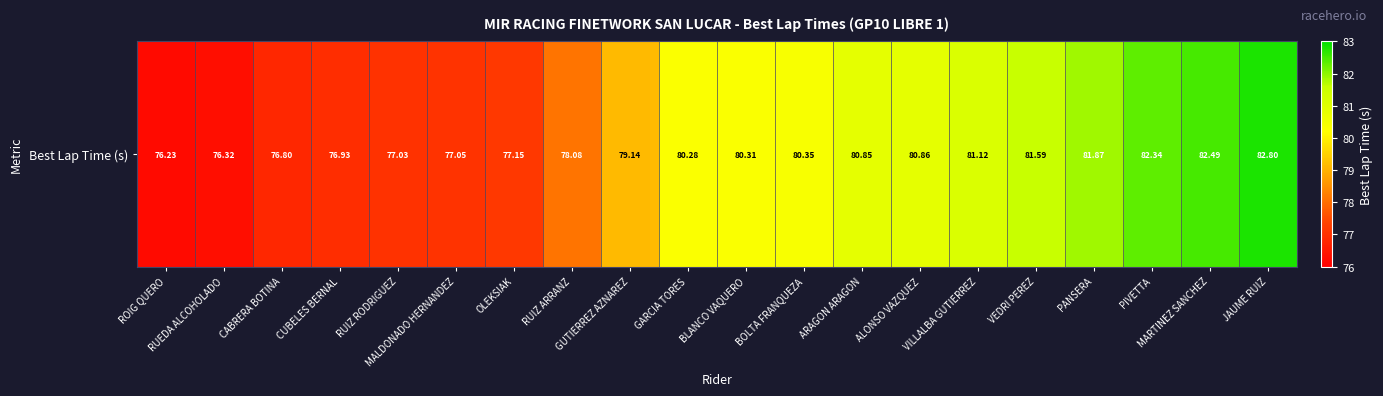

Reading left to right, list all the values displayed in this chart.

ROIG QUERO=76.2	RUEDA ALCOHOLADO=76.3	CABRERA BOTINA=76.8	CUBELES BERNAL=76.9	RUIZ RODRIGUEZ=77.0	MALDONADO HERNANDEZ=77.0	OLEKSIAK=77.2	RUIZ ARRANZ=78.1	GUTIERREZ AZNAREZ=79.1	GARCIA TORES=80.3	BLANCO VAQUERO=80.3	BOLTA FRANQUEZA=80.3	ARAGON ARAGON=80.8	ALONSO VAZQUEZ=80.9	VILLALBA GUTIERREZ=81.1	VEDRI PEREZ=81.6	PANSERA=81.9	PIVETTA=82.3	MARTINEZ SANCHEZ=82.5	JAUME RUIZ=82.8